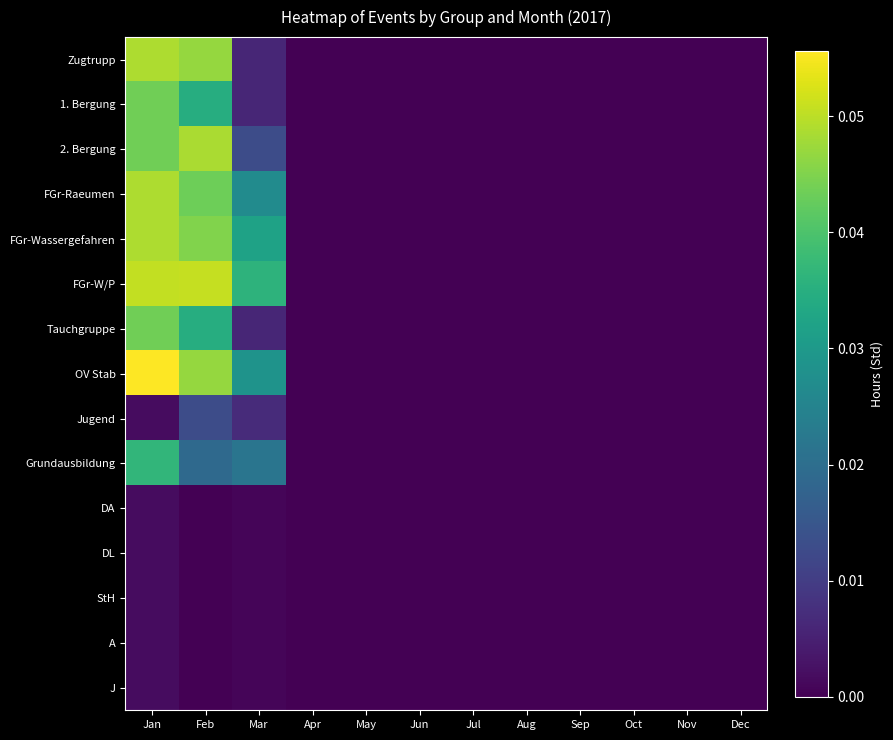

What is the total value across all series at Mar?

0.2